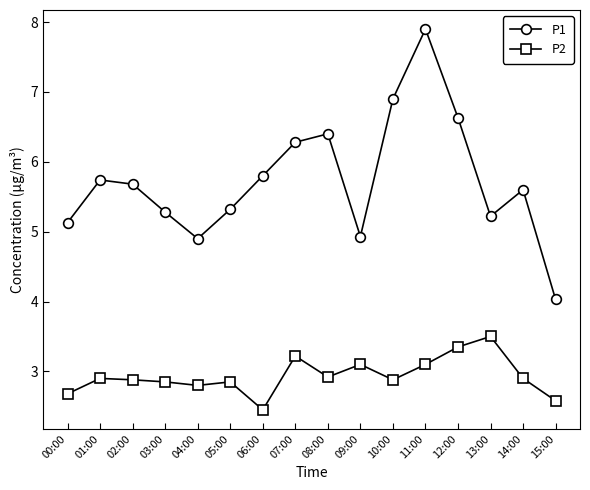

List the series in order of their overall mean, lowest first.

P2, P1